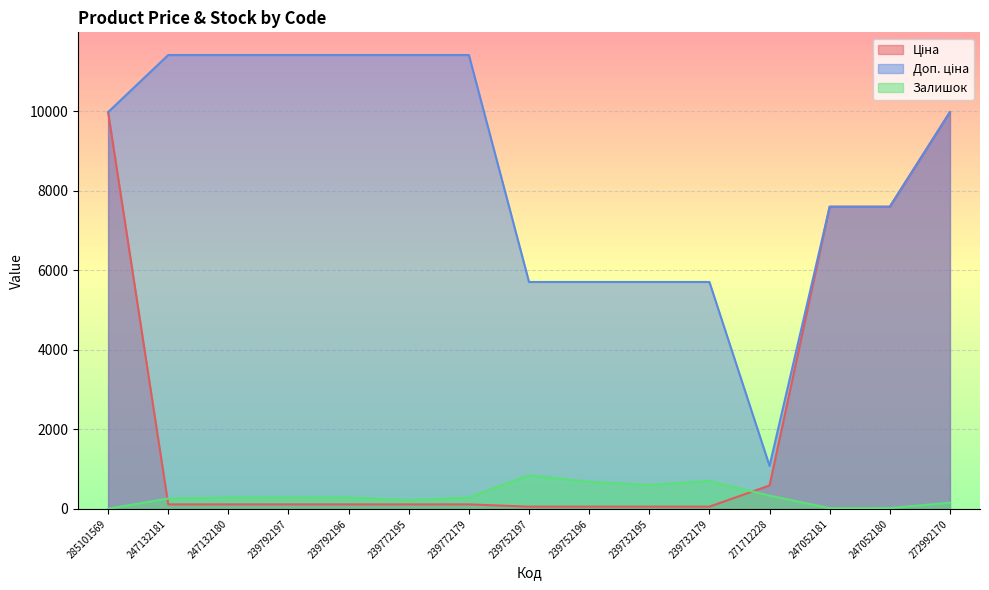

What is the difference between the Доп. ціна values at 239752197 and 272992170?

4270.0